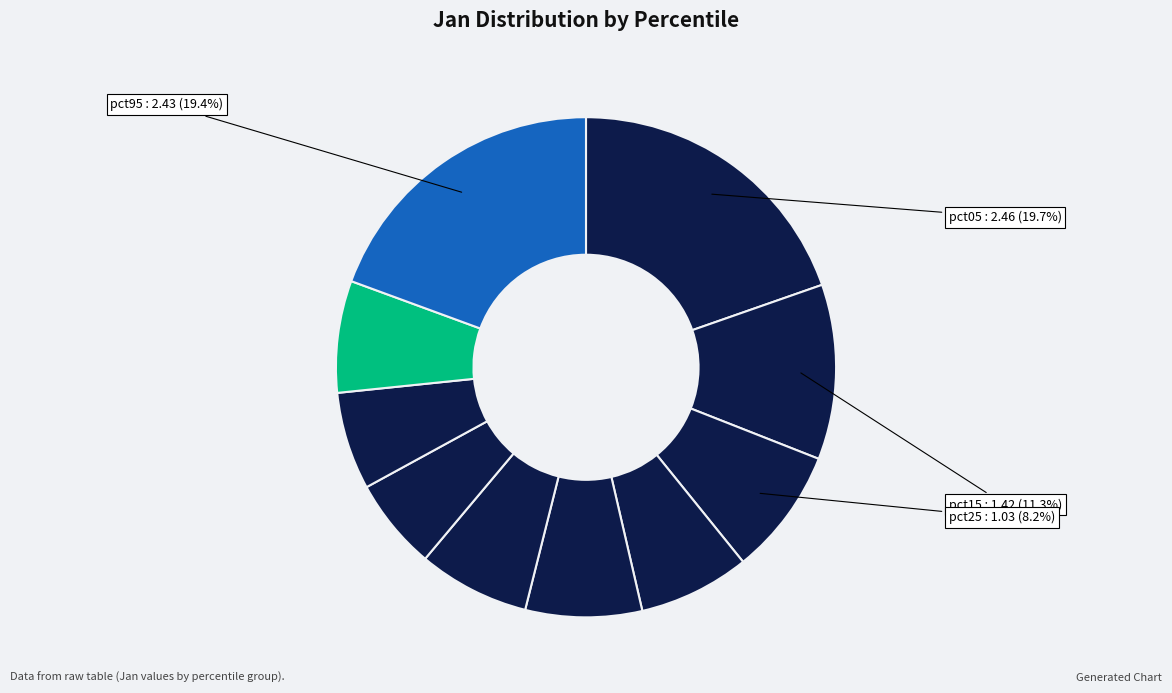

To the nearest percent, what is the difference between the largest and smallest slice percentages?

14%